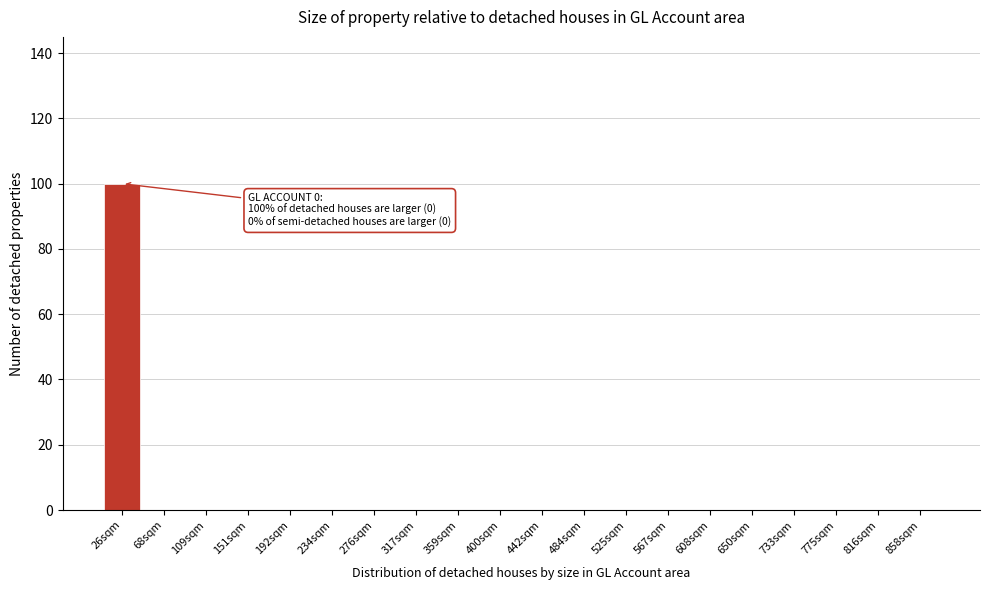

Reading left to right, transcribe all the data shown in this chart.

26sqm=100	68sqm=0	109sqm=0	151sqm=0	192sqm=0	234sqm=0	276sqm=0	317sqm=0	359sqm=0	400sqm=0	442sqm=0	484sqm=0	525sqm=0	567sqm=0	608sqm=0	650sqm=0	733sqm=0	775sqm=0	816sqm=0	858sqm=0